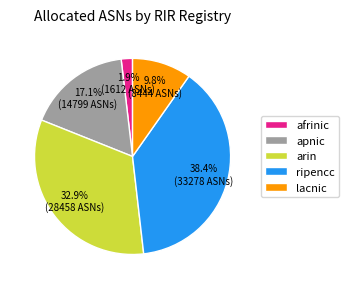

What percentage is NOT represented by lacnic?

90.2%